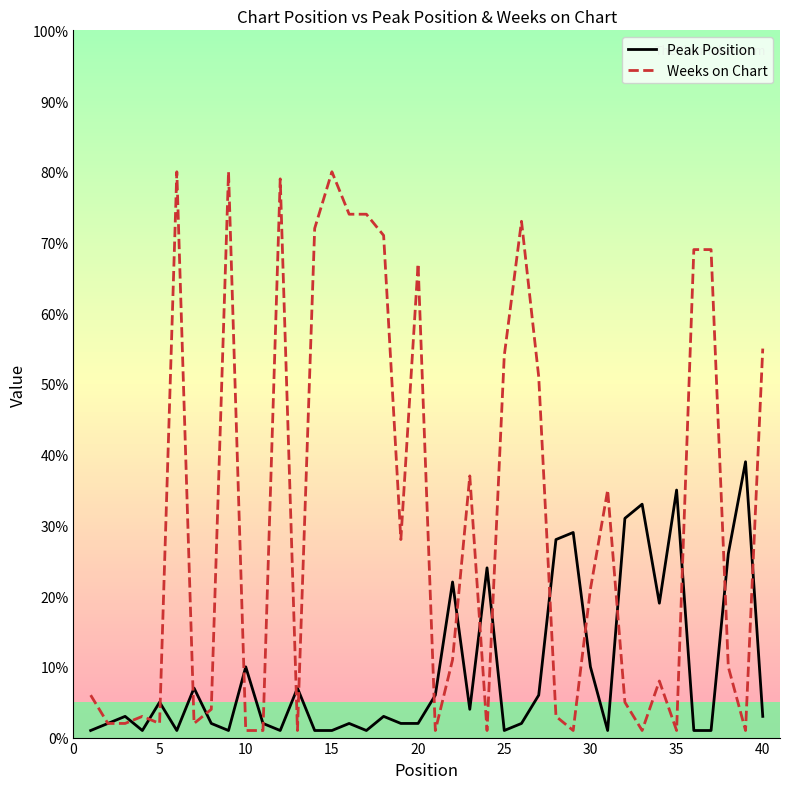

What is the greatest value displayed?

80